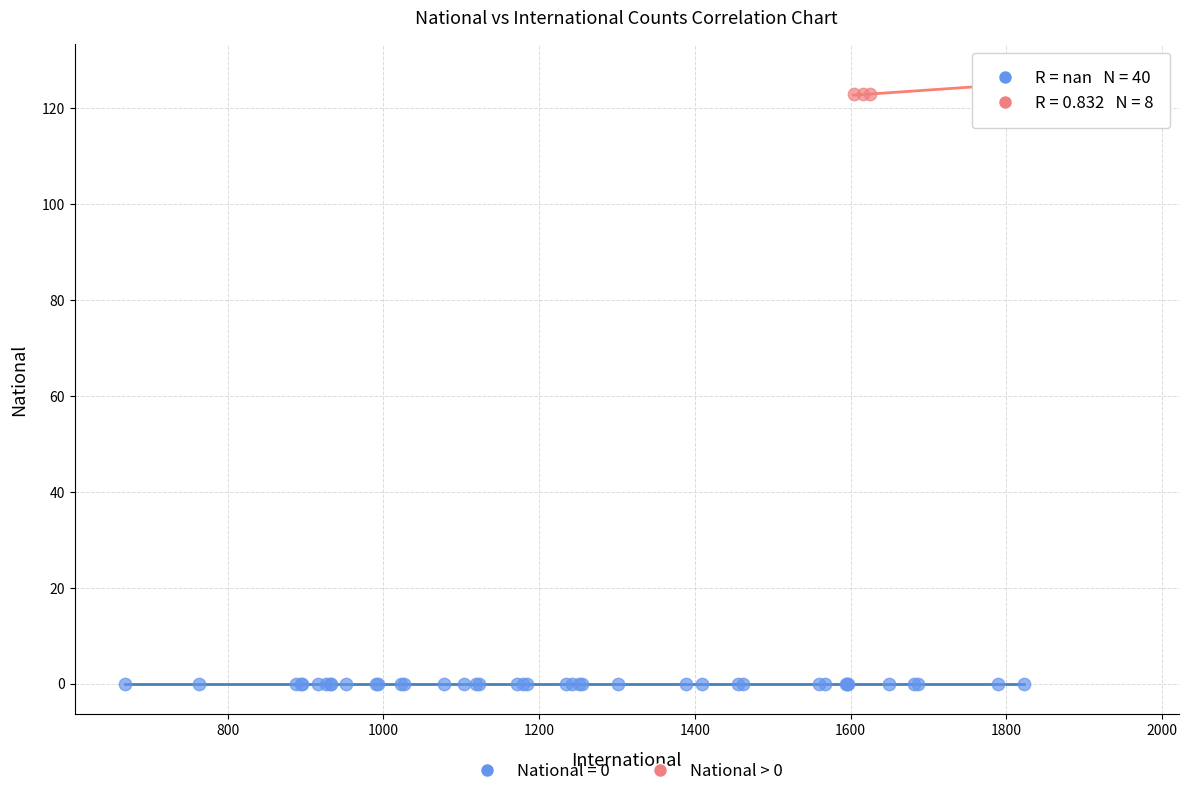

Which series contains the lowest Y value?

National = 0